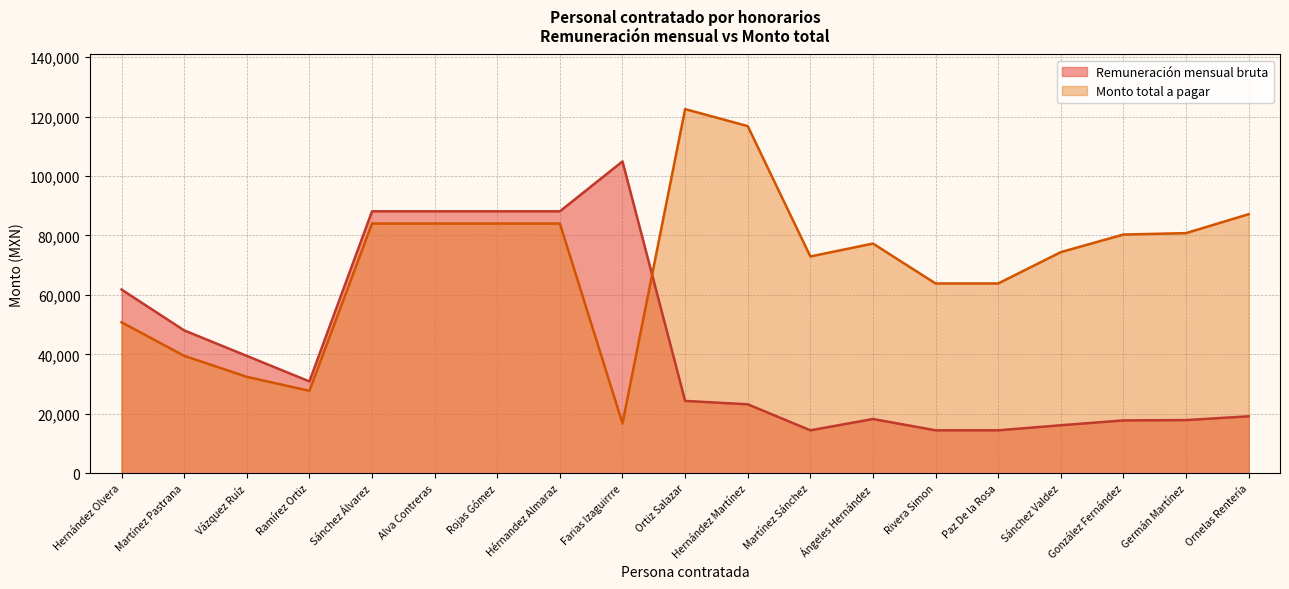

Where is Remuneración mensual bruta nearest to the value 59671?

Hernández Olvera